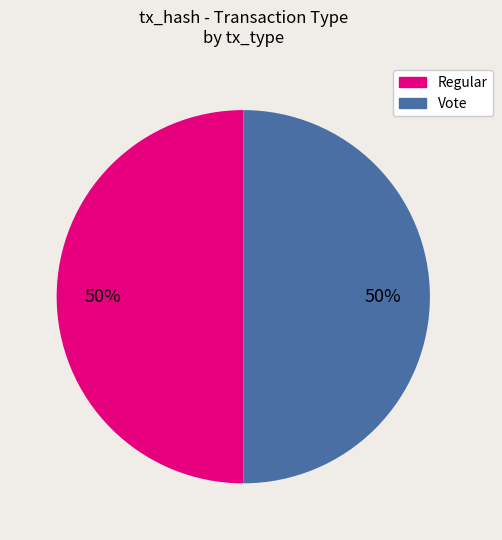

How many segments does this pie chart have?

2